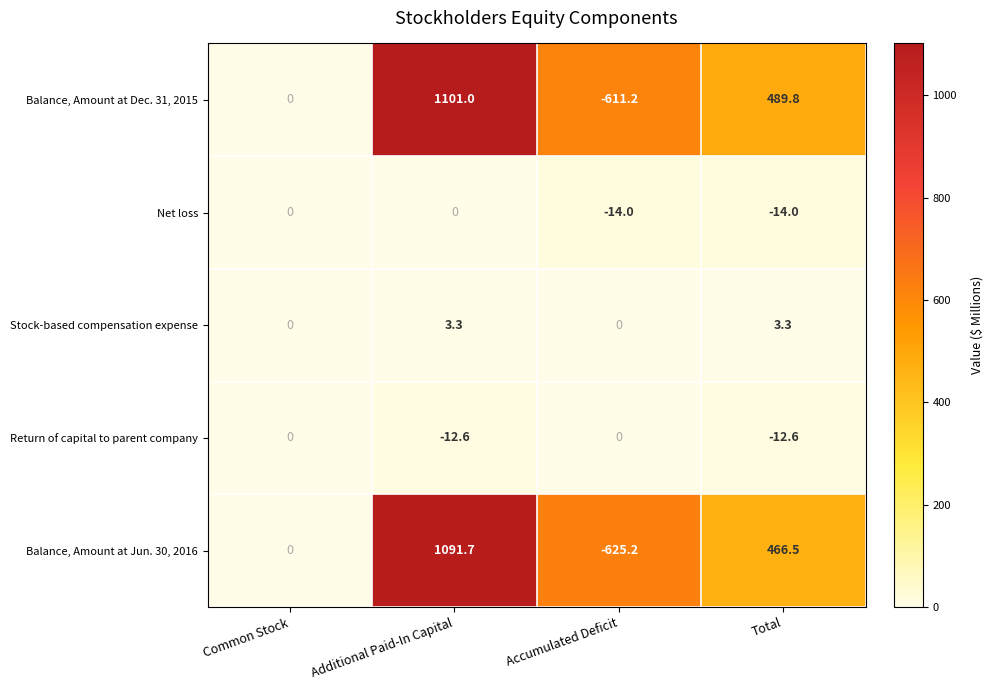

How many distinct data groups are displayed?

5